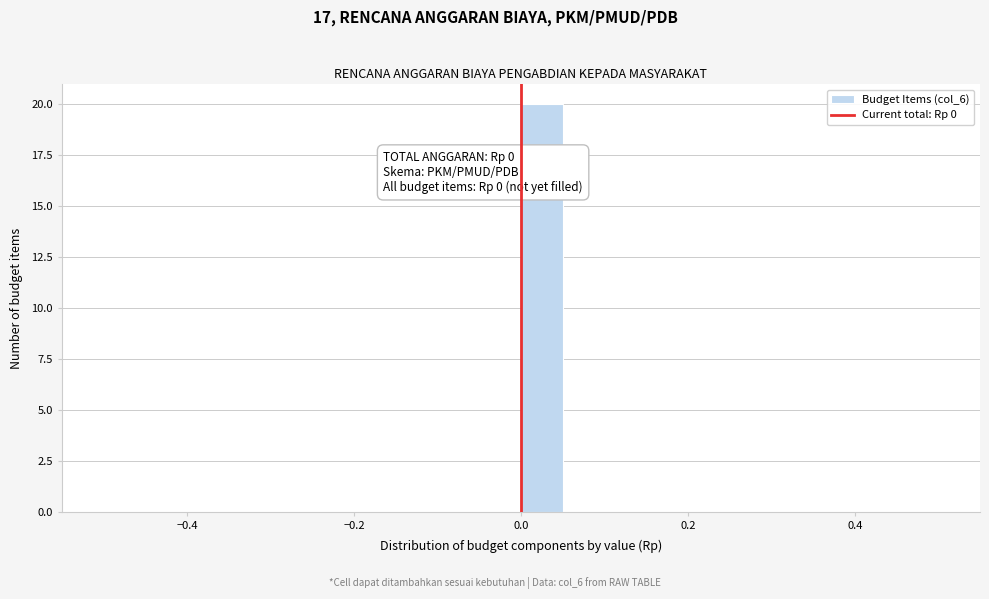

Read against the x-axis, roughly where is the centre of the tallest bar?

0.02